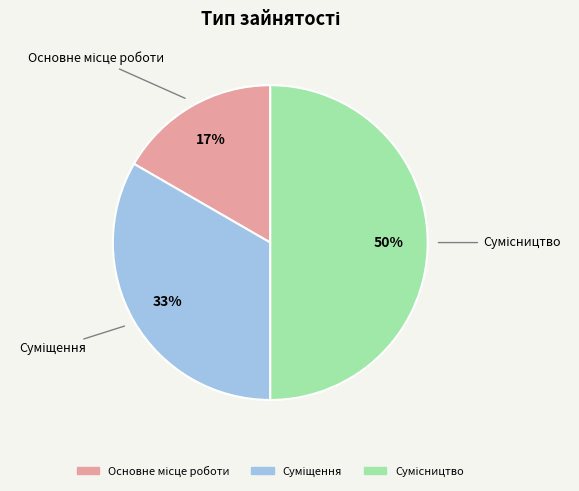

To the nearest percent, what is the difference between the largest and smallest slice percentages?

33%